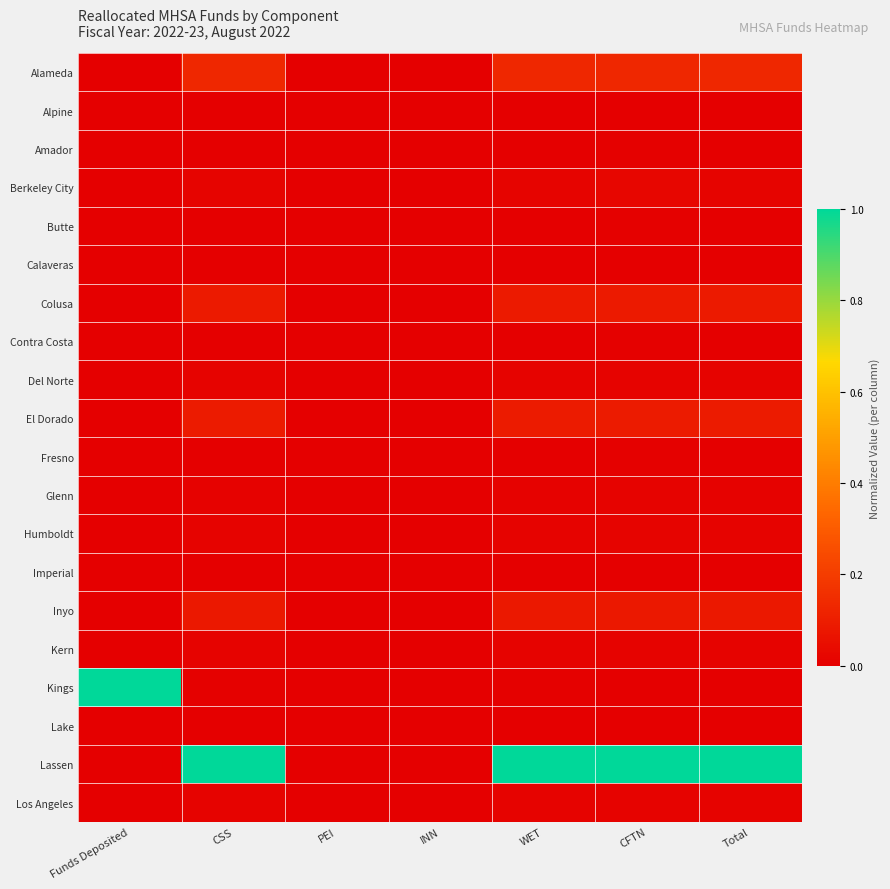

At WET, list the series in order from smallest to largest.

Alpine, Imperial, Calaveras, Lake, Contra Costa, Fresno, Amador, Butte, Kings, Glenn, Del Norte, Kern, Los Angeles, Humboldt, Berkeley City, Inyo, Colusa, El Dorado, Alameda, Lassen